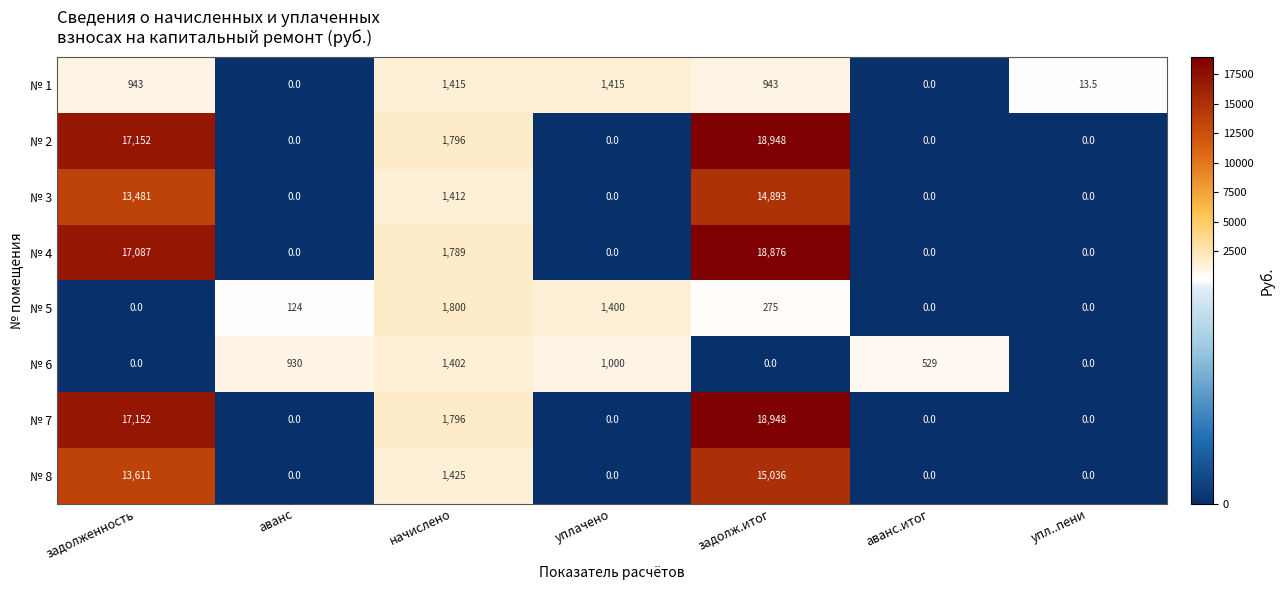

At how many categories does at least one series exceed 6643?

2